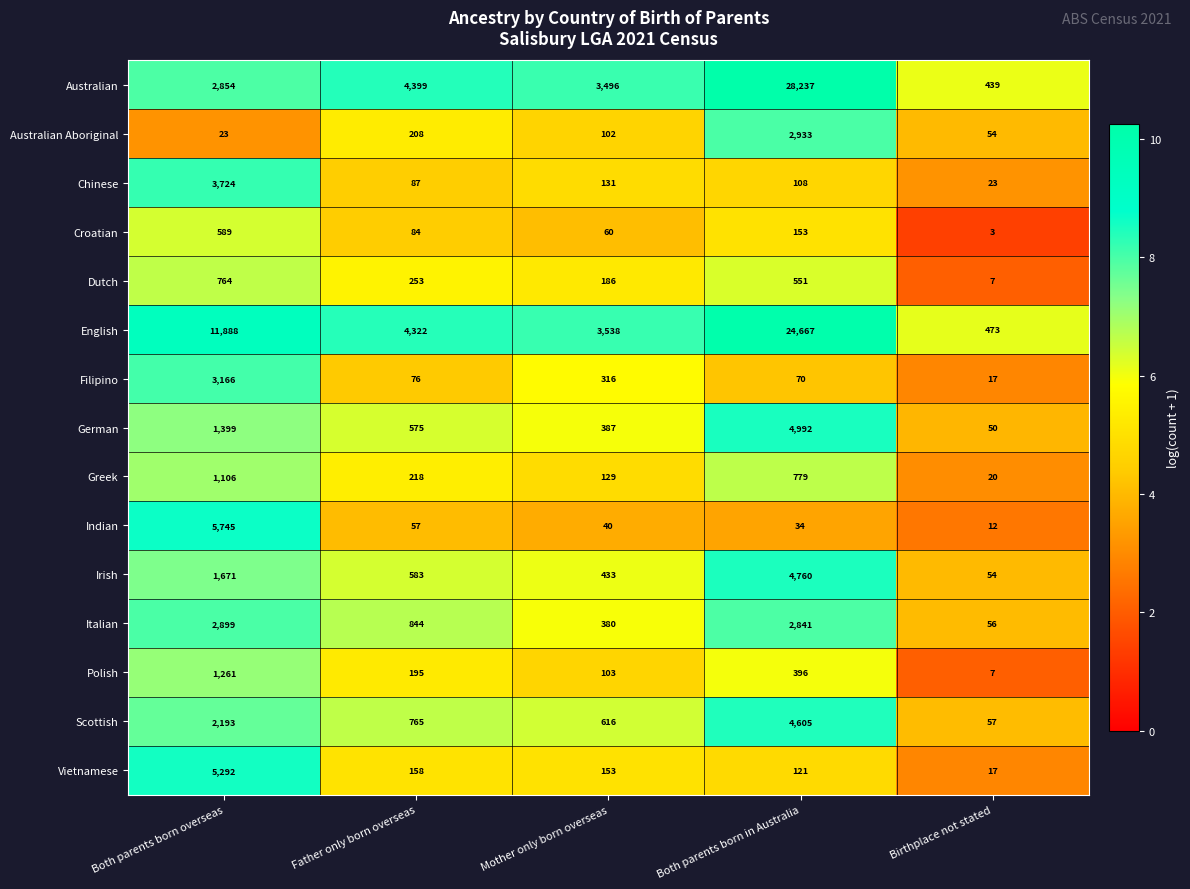

What is the difference between the German values at Both parents born in Australia and Both parents born overseas?

3593